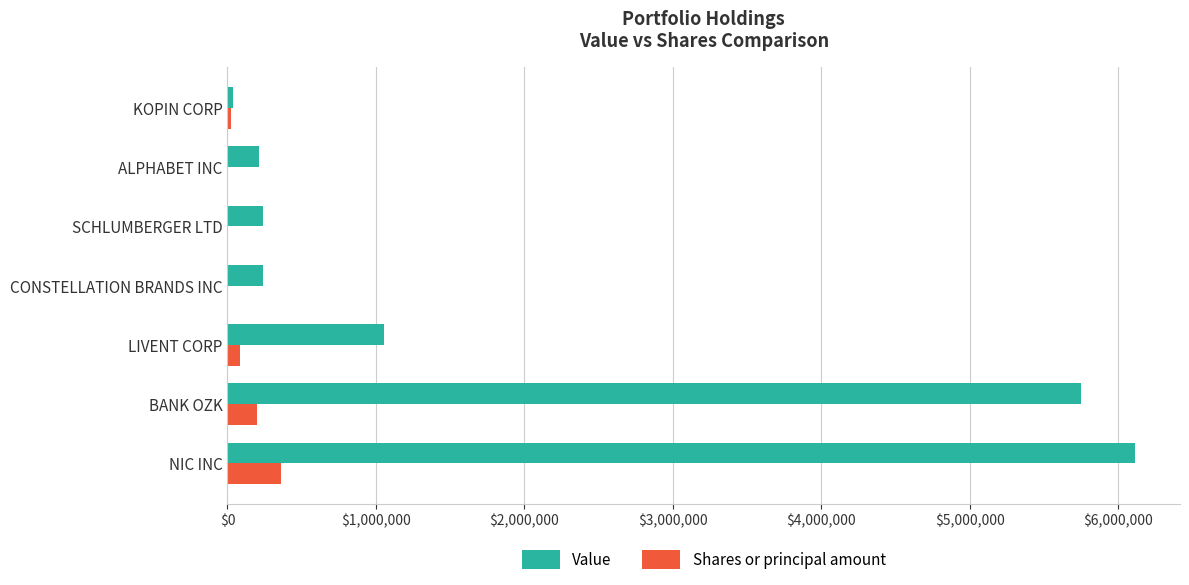

What are all the series names shown in the legend?

Value, Shares or principal amount